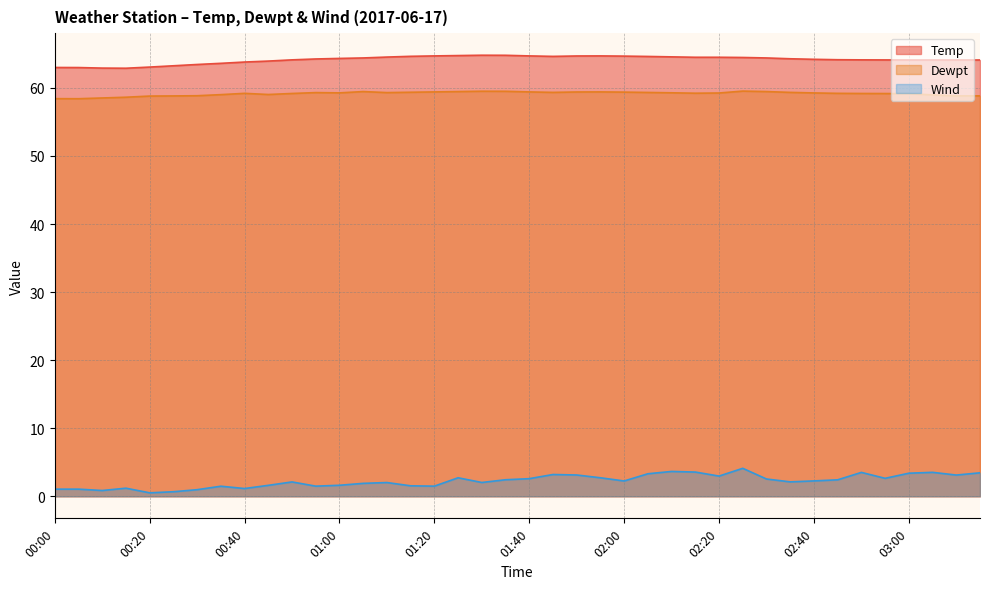

What is the value of the Dewpt point at the 20th from the left?

59.5